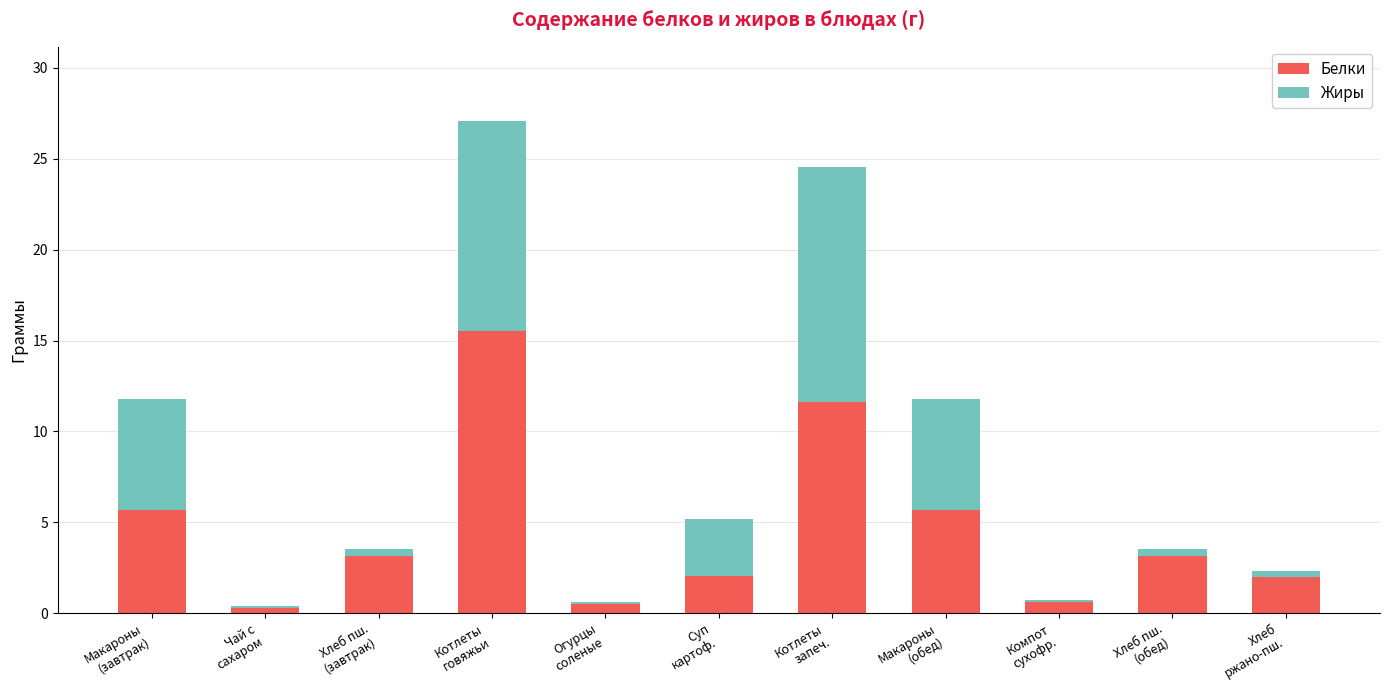

What is the maximum value for Белки?

15.6